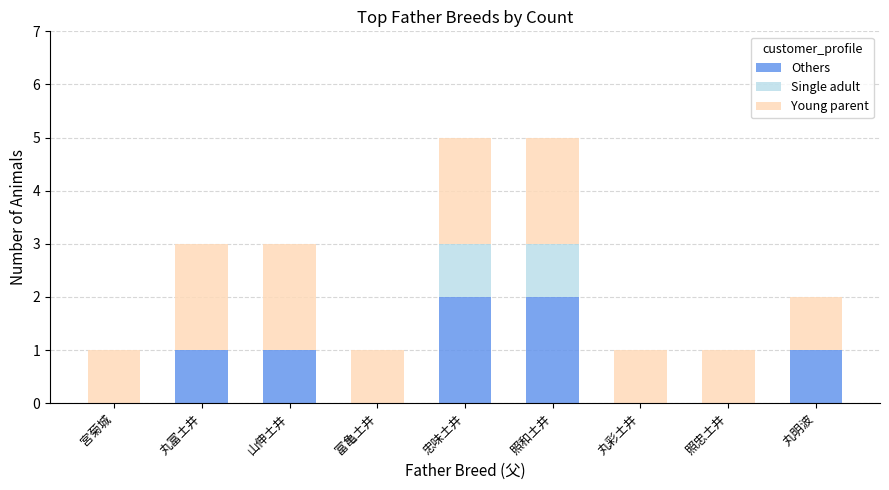

What is the sum of the Others values at 山伸土井 and 照和土井?

3